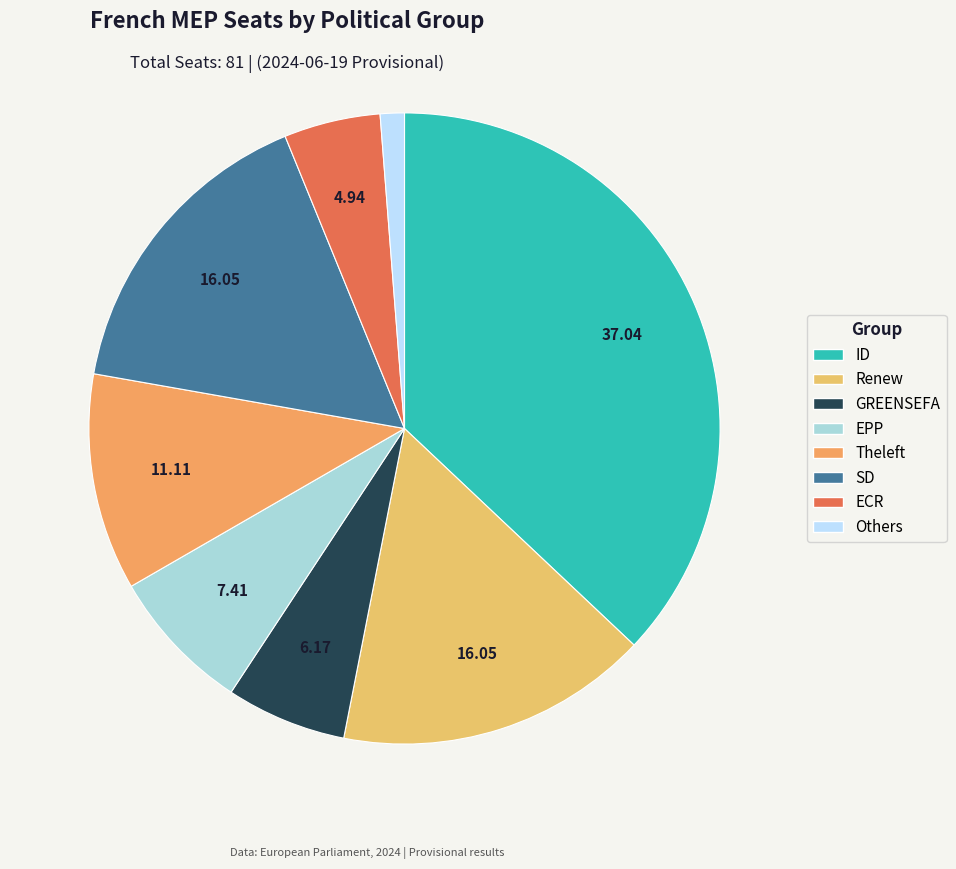

To the nearest percent, what is the average slice percentage?

12%